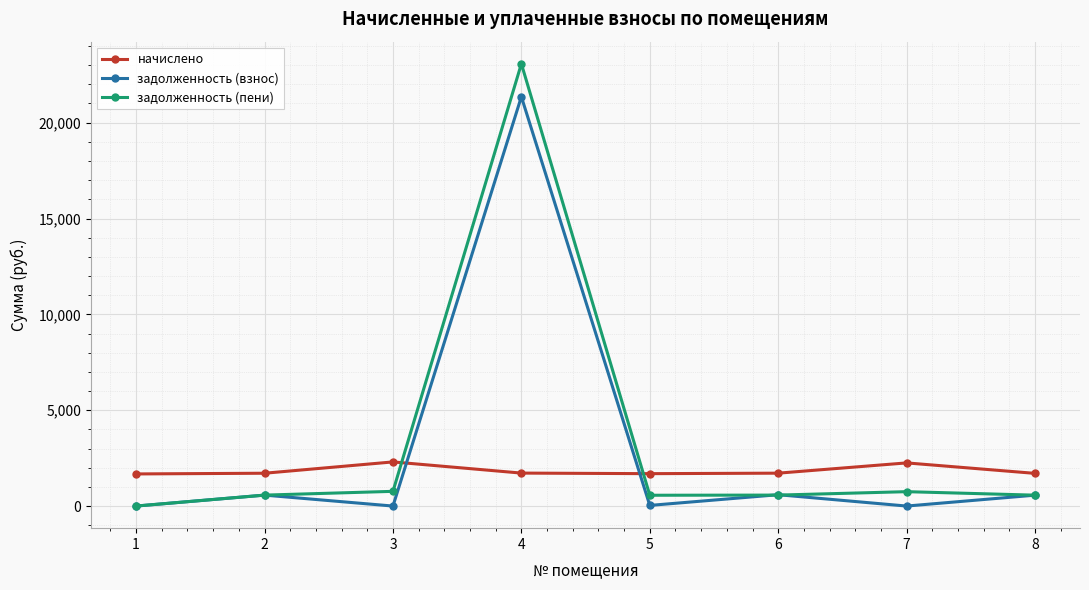

Where does the задолженность (взнос) series first go above 568?

2